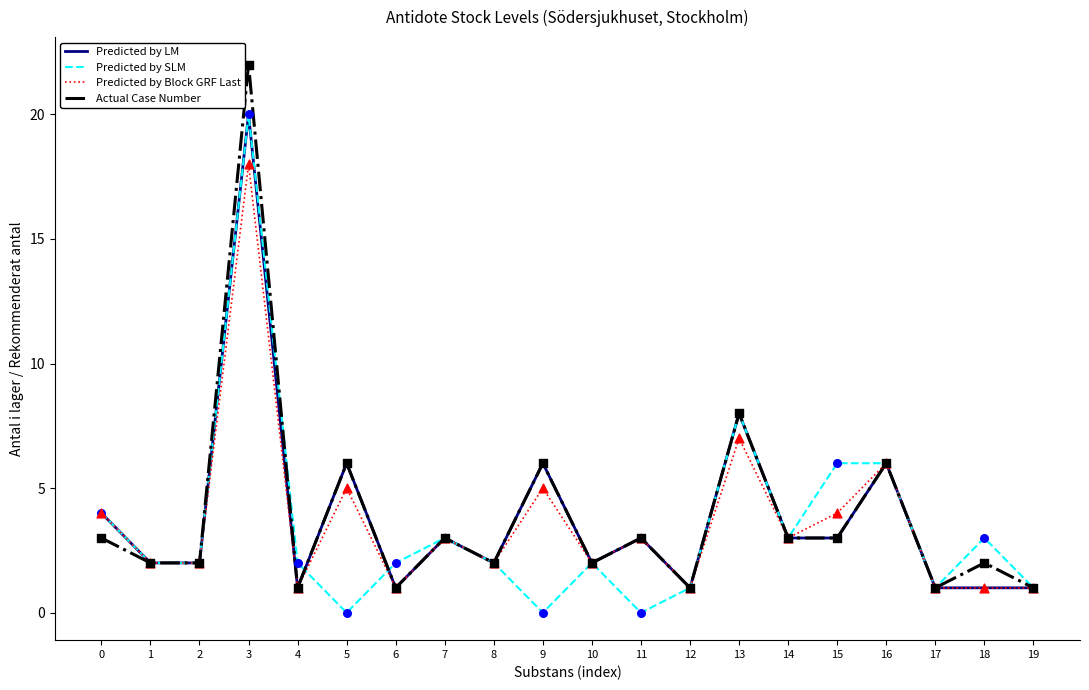

Is the value of Predicted by Block GRF Last at 8 greater than the value of Predicted by LM at 18?

Yes